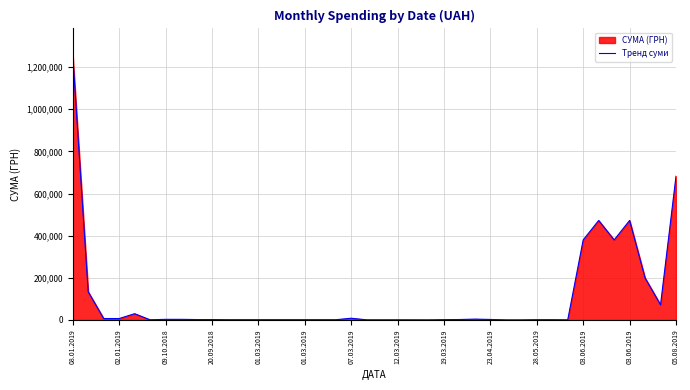

Reading right to left, transcribe all the data shown in this chart.

682189.4	72101.5	199408.0	472268.8	379974.1	472268.8	379974.1	499.0	1289.2	1289.2	270.9	270.9	2450.0	4063.2	2141.0	1530.0	361.9	544.0	639.0	544.0	639.0	8292.9	1168.8	1168.8	1168.8	1168.8	1168.8	1168.8	1168.8	1168.8	1919.5	1998.0	2999.0	2999.0	940.2	29725.4	6825.0	6863.2	133830.4	1257654.2